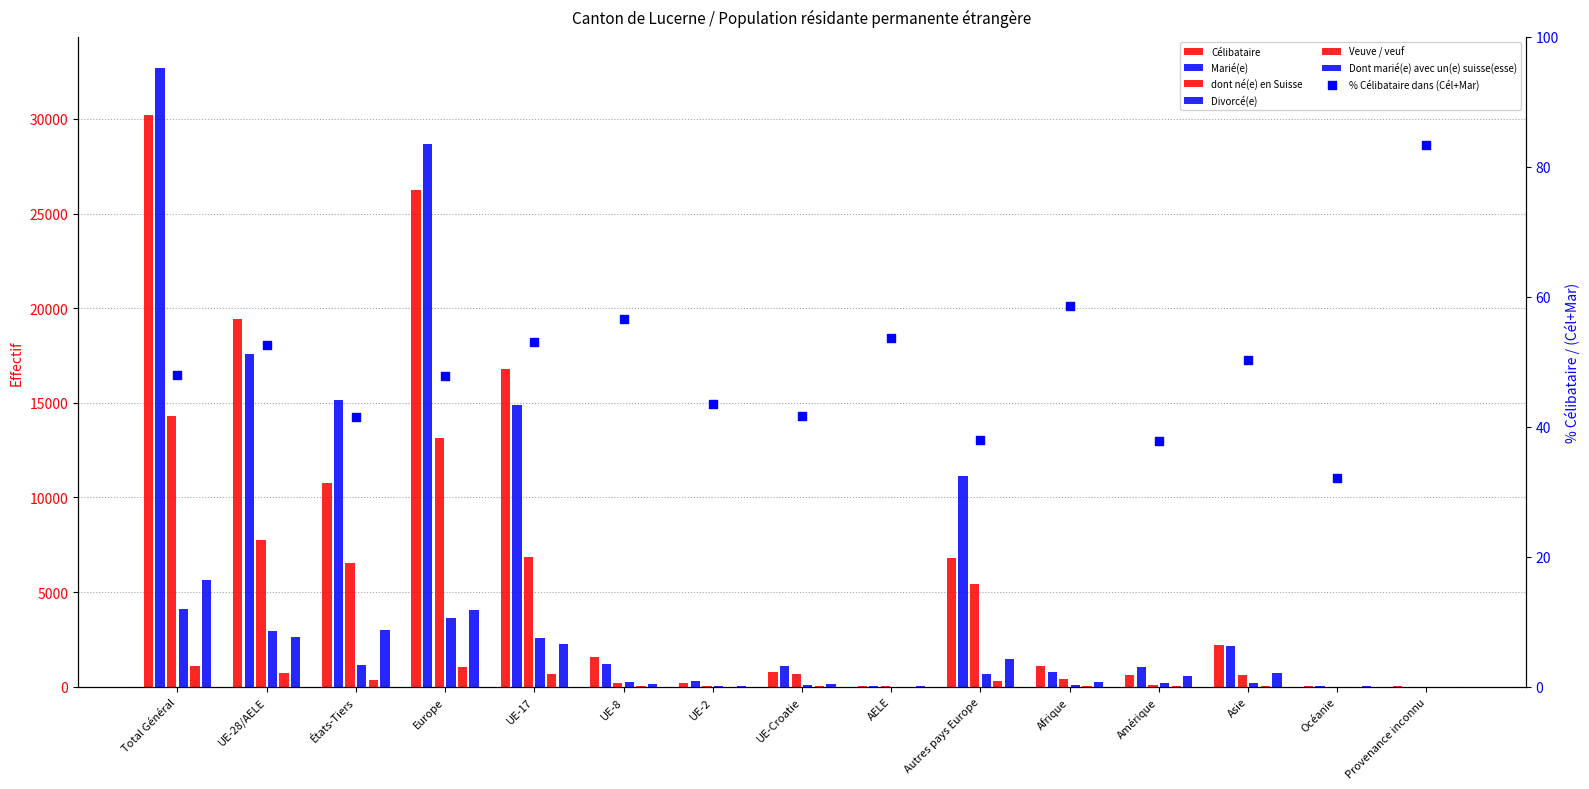

Which series reaches the minimum Y coordinate?

Veuve / veuf